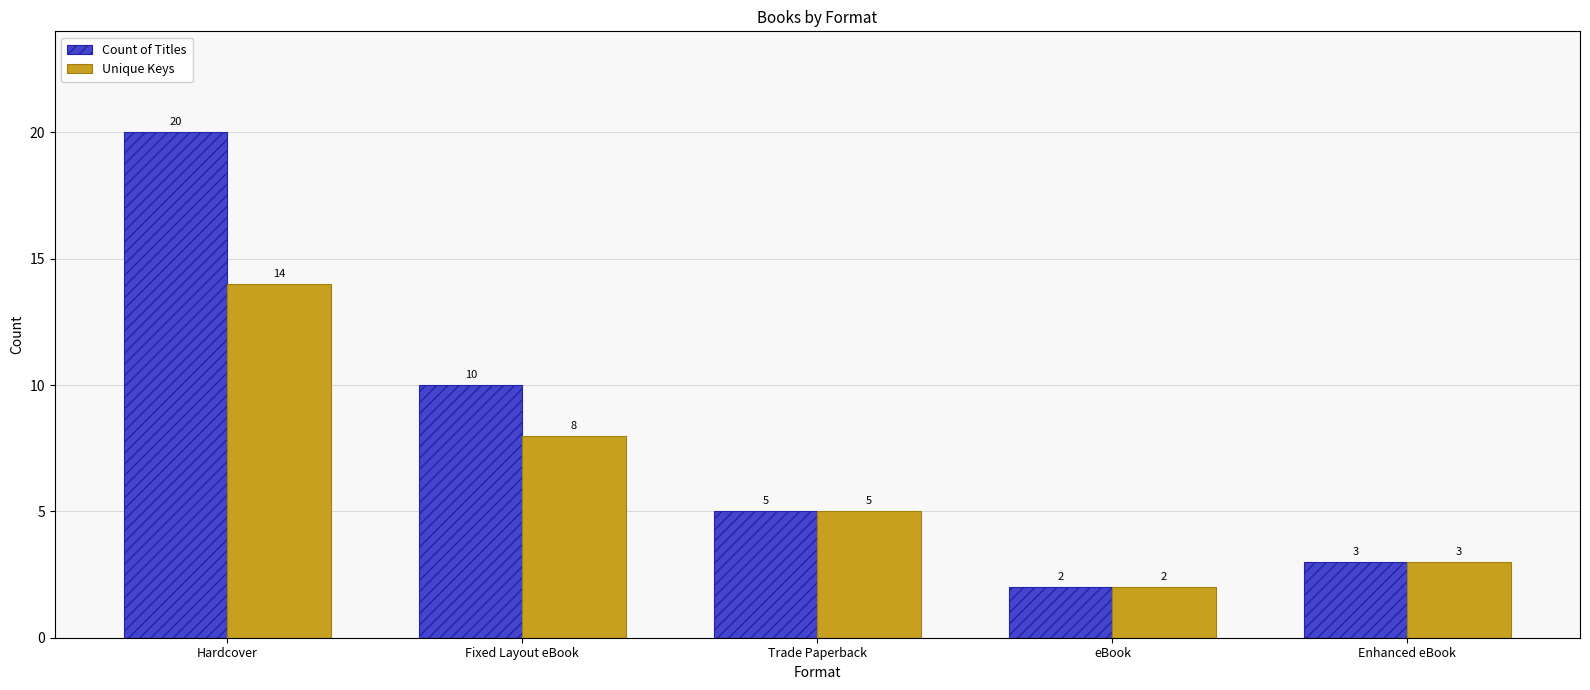

What is the lowest value of the Unique Keys series?

2